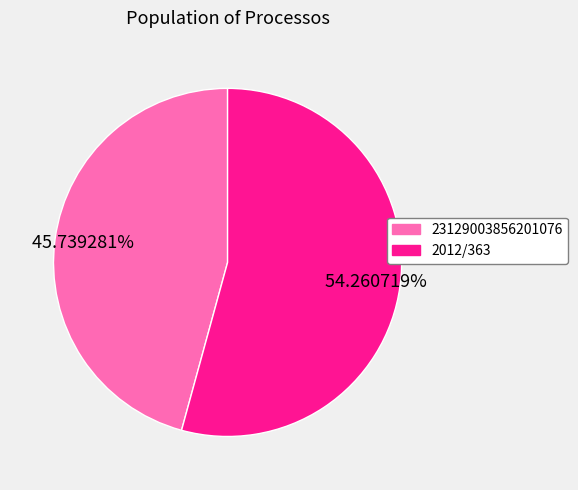

What percentage do 2012/363 and 23129003856201076 together represent?

100.0%